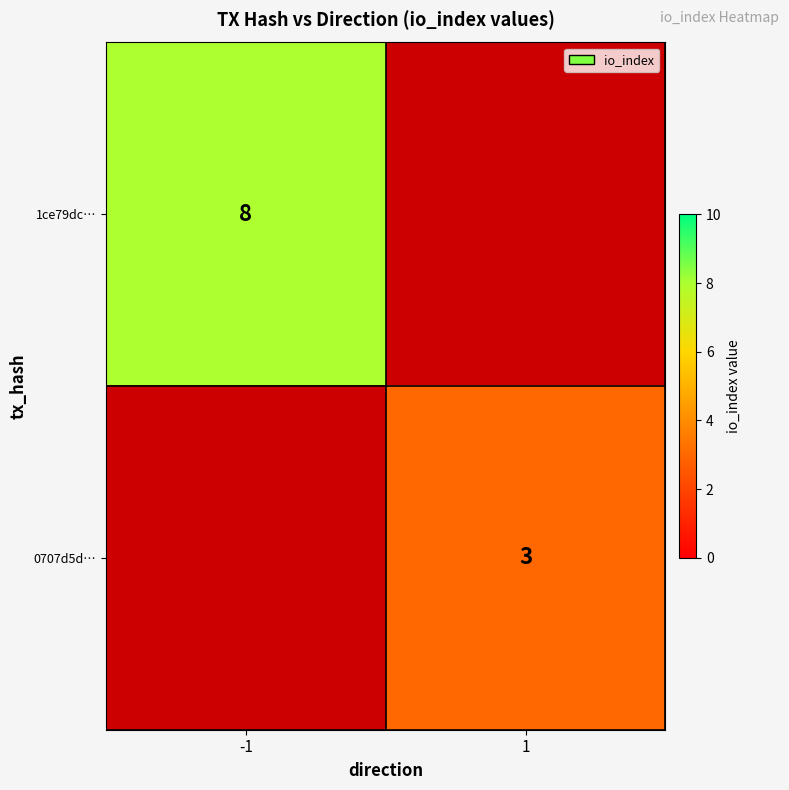

What is the difference between the highest and lowest values at 1?

3